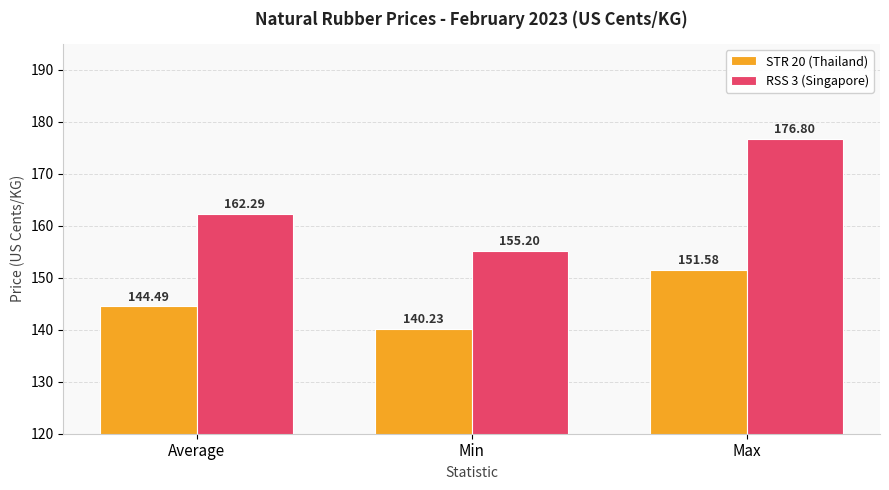

What is the maximum value shown in the chart?

176.8